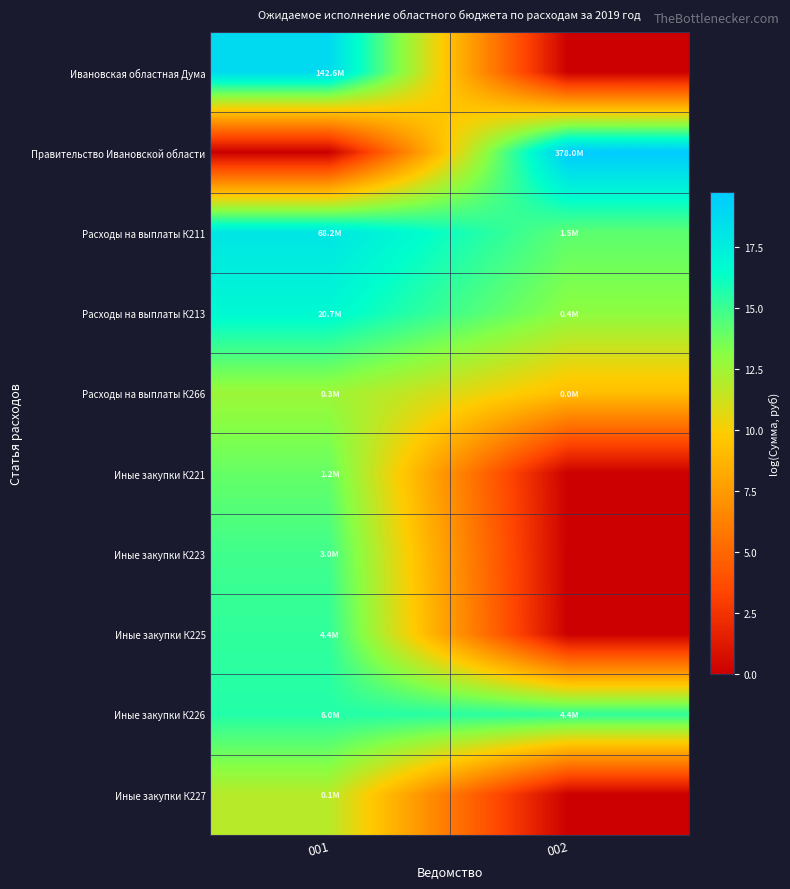

Reading left to right, extract all data points from this chart.

Ивановская областная Дума: 001=18.8	002=0.0
Правительство Ивановской области: 001=0.0	002=19.8
Расходы на выплаты К211: 001=18.0	002=14.2
Расходы на выплаты К213: 001=16.8	002=13.0
Расходы на выплаты К266: 001=12.6	002=9.2
Иные закупки К221: 001=14.0	002=0.0
Иные закупки К223: 001=14.9	002=0.0
Иные закупки К225: 001=15.3	002=0.0
Иные закупки К226: 001=15.6	002=15.3
Иные закупки К227: 001=11.9	002=0.0